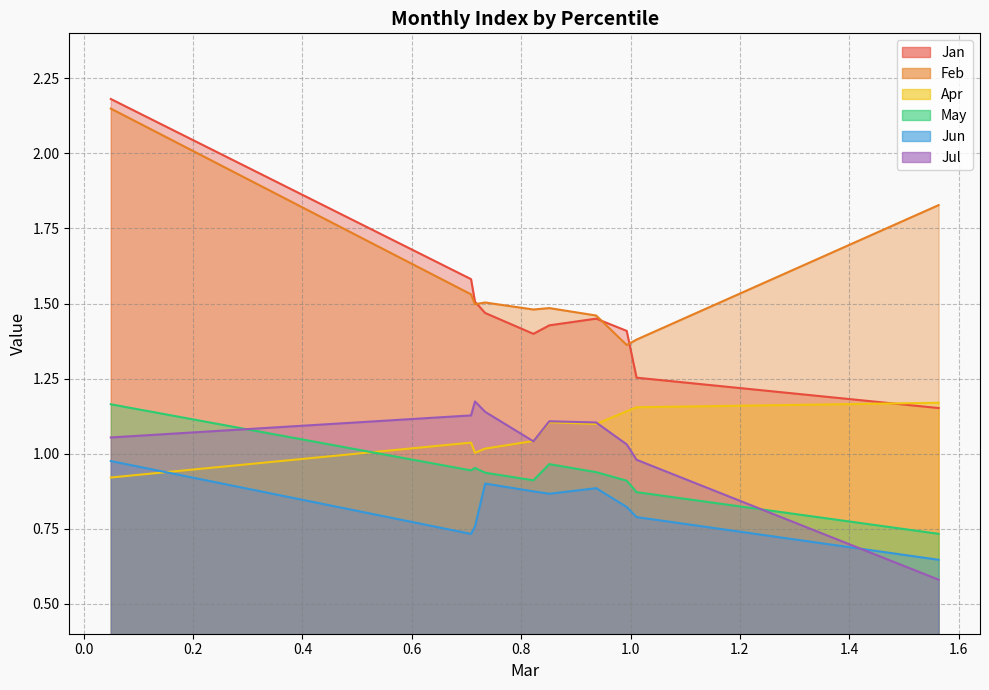

The value of Apr at pct55 is 0.6. True or false?

False